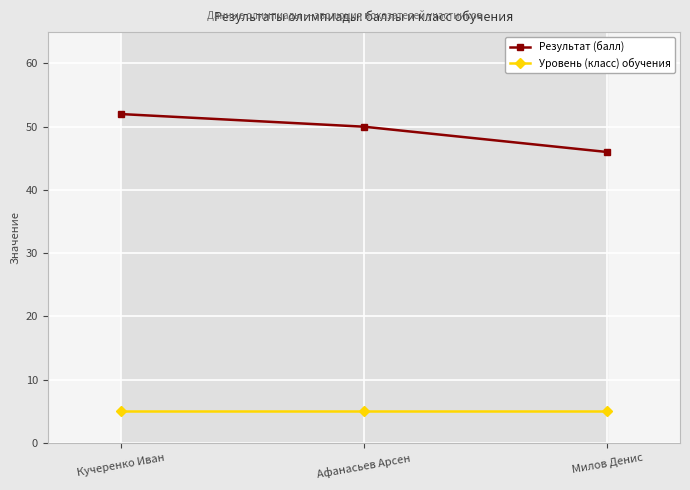

What are all the series names shown in the legend?

Результат (балл), Уровень (класс) обучения